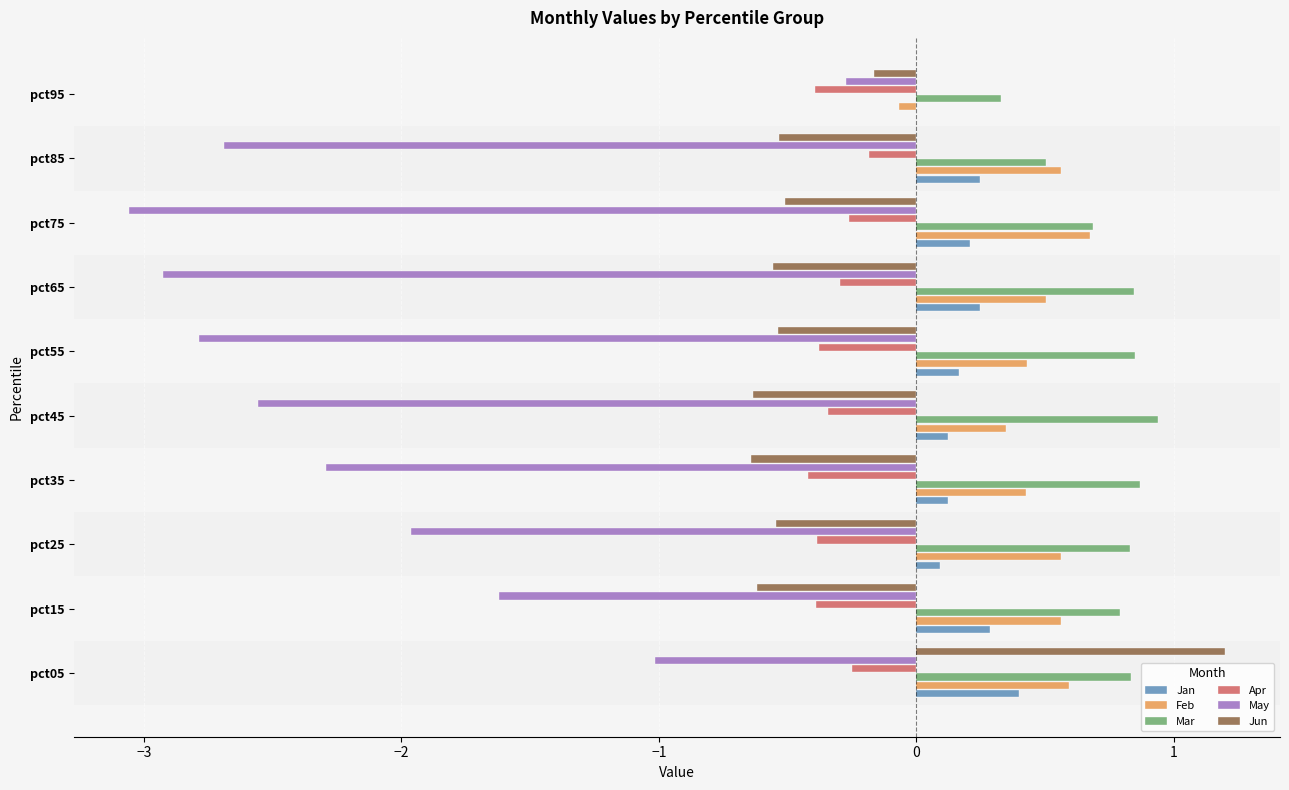

Which series has the largest total across all categories?

Mar